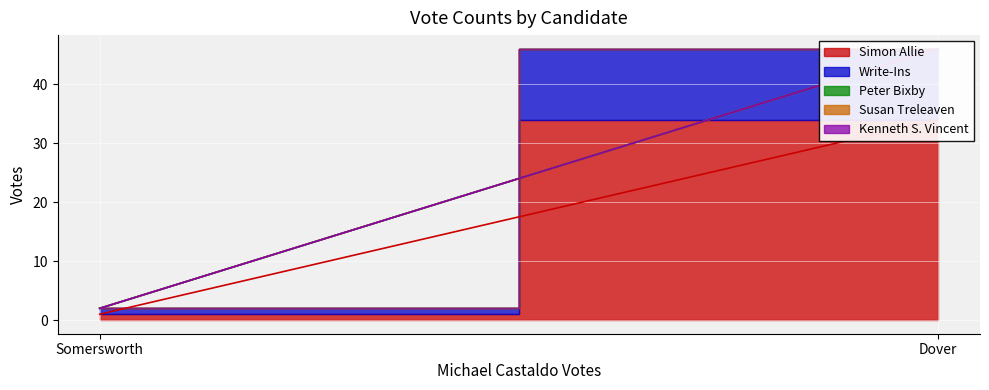

What is the spread (max minus min) of values at Dover?

34